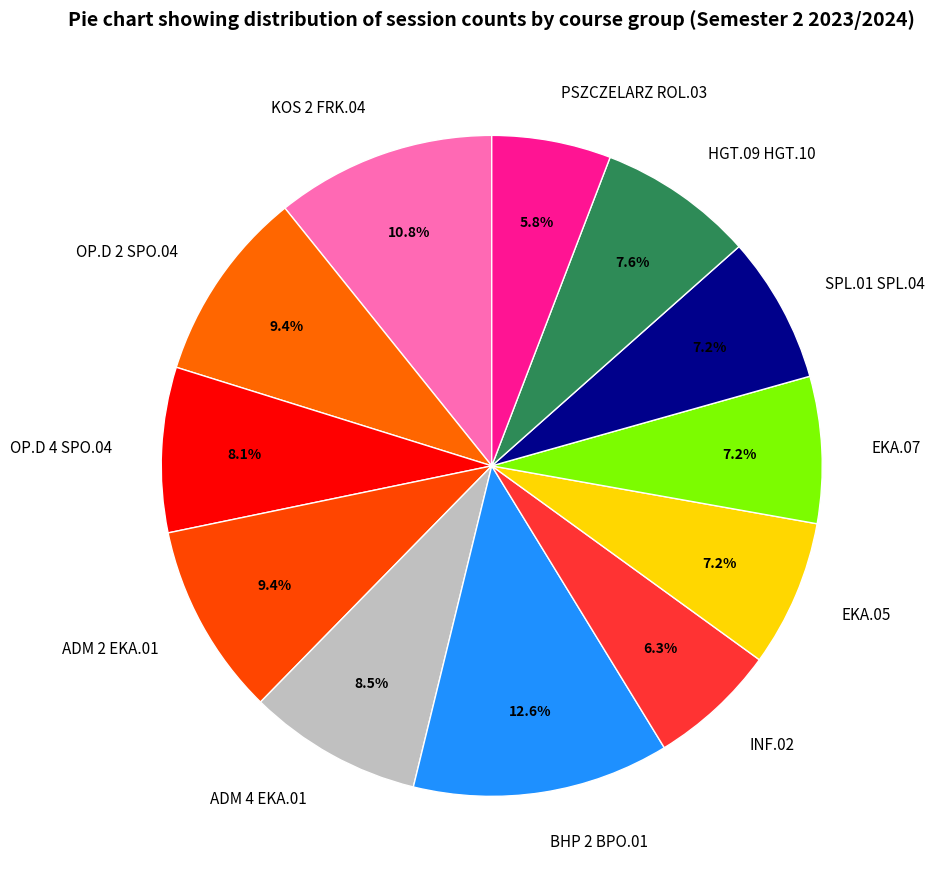

To the nearest percent, what percentage of the pie is OP.D 4 SPO.04?

8%